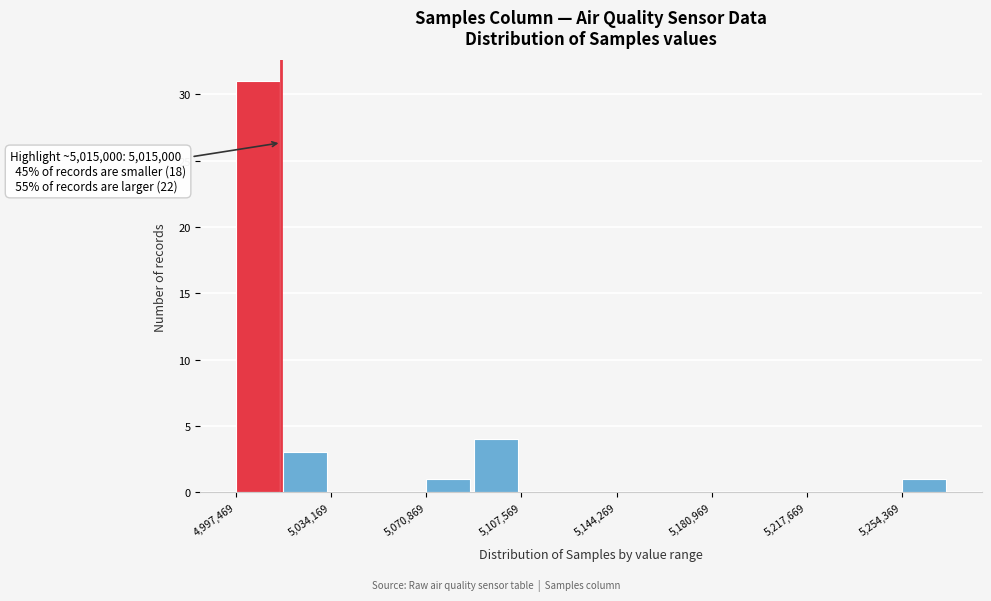

Read against the x-axis, roughly where is the centre of the tallest bar?

5005000